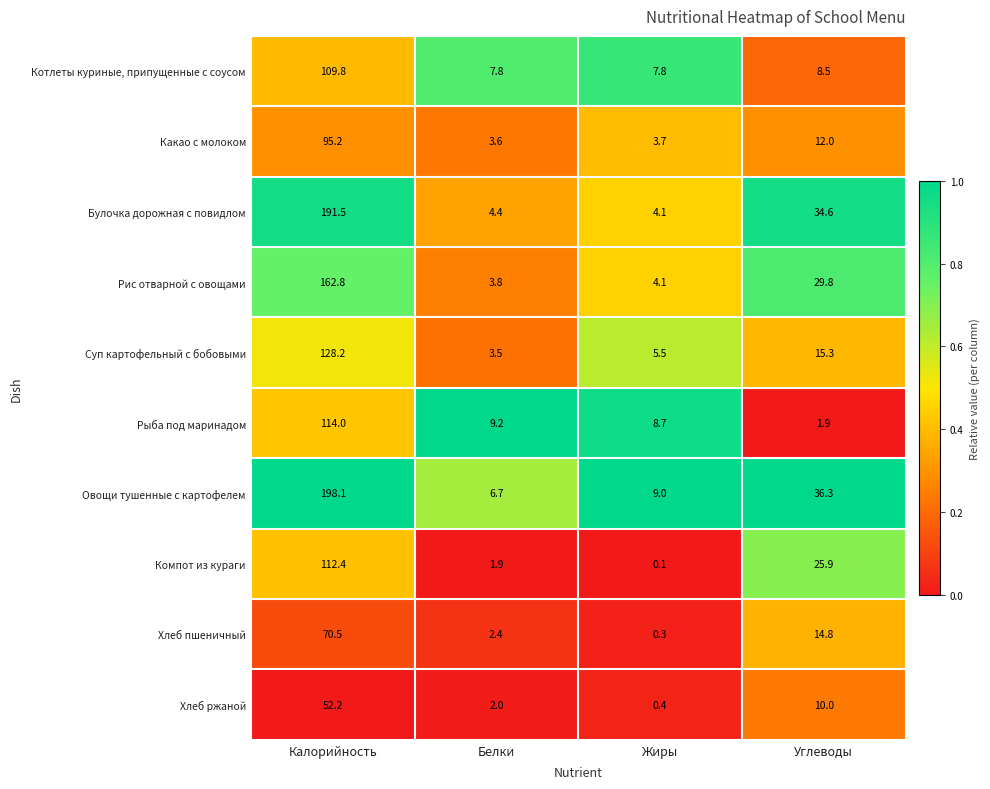

Rank the series by their maximum value, from lowest to highest.

Хлеб ржаной, Хлеб пшеничный, Какао с молоком, Котлеты куриные, припущенные с соусом, Компот из кураги, Рыба под маринадом, Суп картофельный с бобовыми, Рис отварной с овощами, Булочка дорожная с повидлом, Овощи тушенные с картофелем